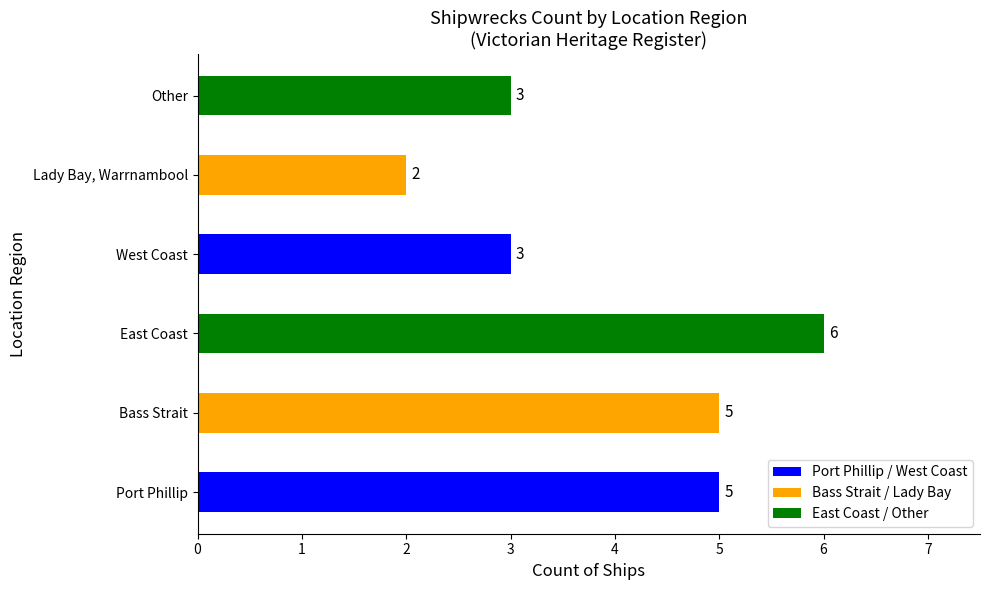

What value does the data have at Port Phillip?

5